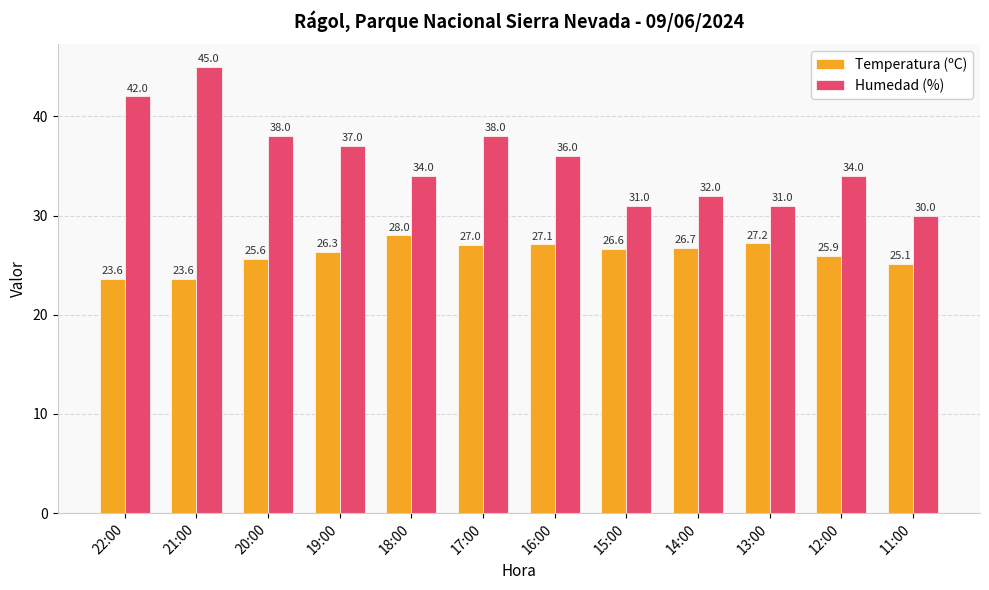

What is the difference between the Temperatura (ºC) values at 20:00 and 21:00?

2.0